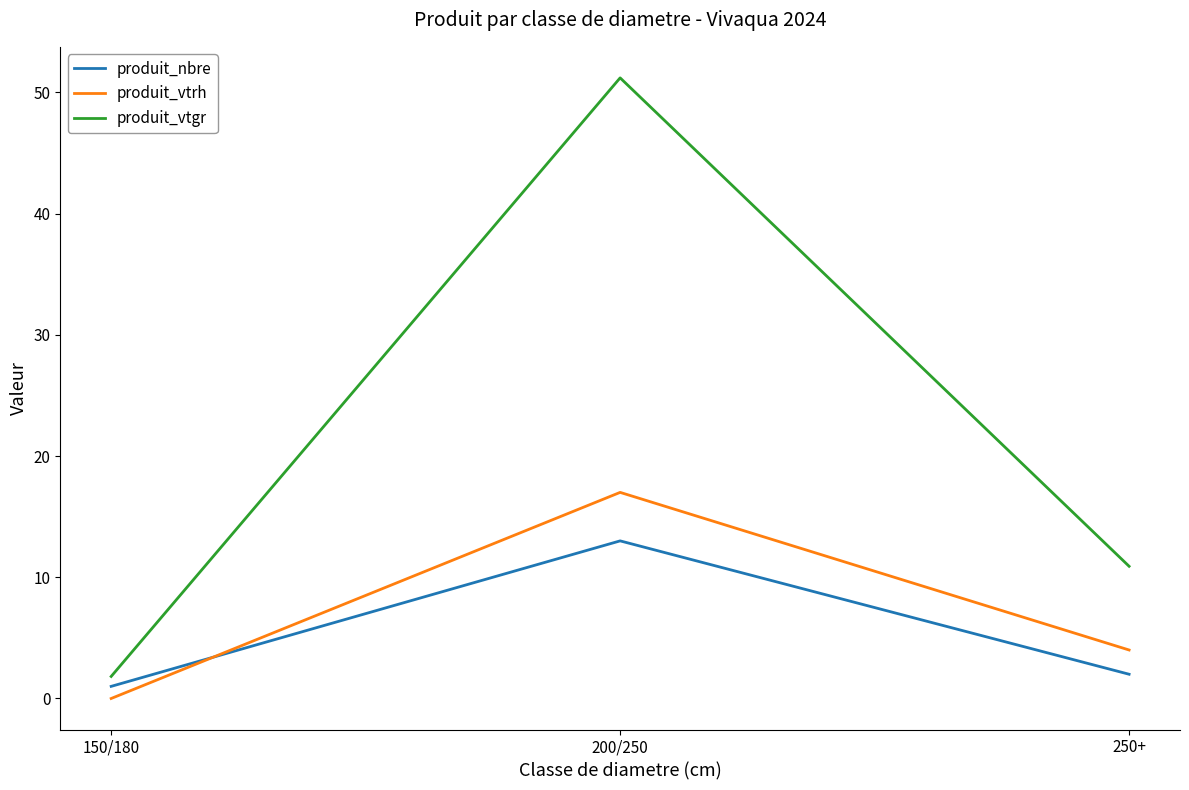

Reading right to left, extract all data points from this chart.

produit_nbre: 250+=2.0	200/250=13.0	150/180=1.0
produit_vtrh: 250+=4.0	200/250=17.0	150/180=0.0
produit_vtgr: 250+=10.9	200/250=51.2	150/180=1.8